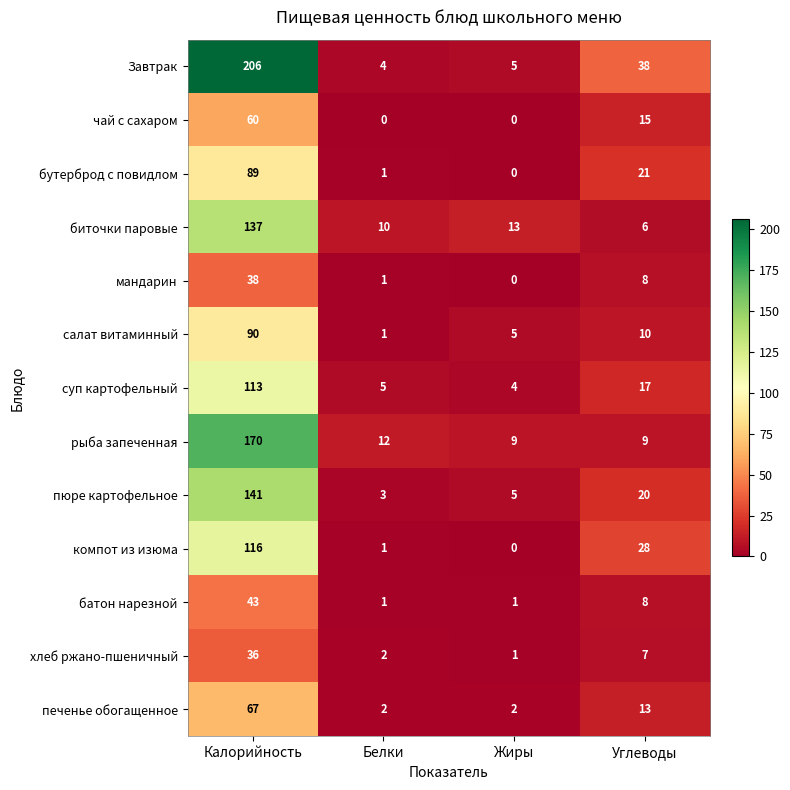

Count the печенье обогащенное values in the range 2 to 67.

4